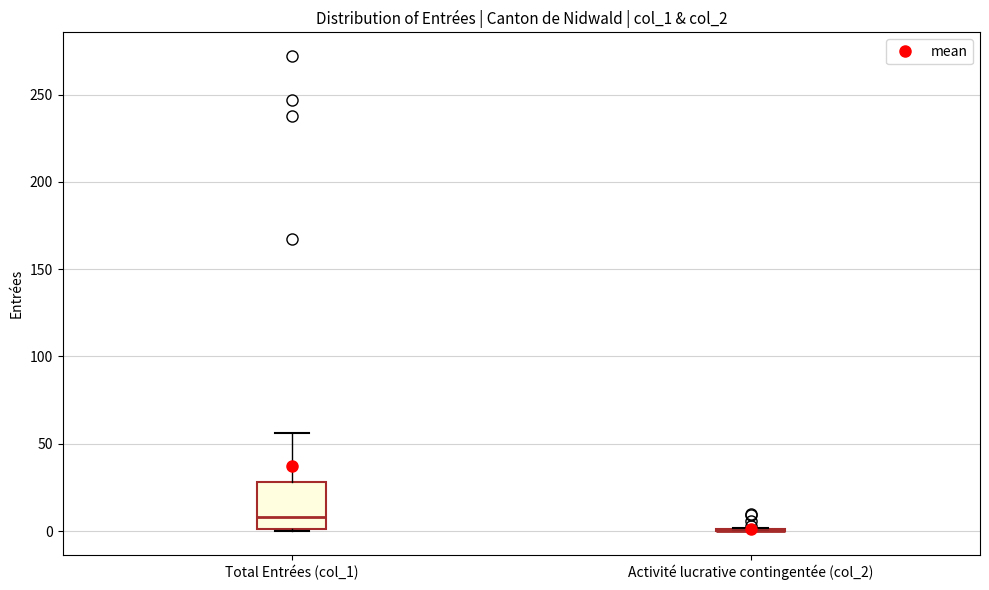

Where does the median line of the box for Total Entrées (col_1) sit on the y-axis? The values are not printed on the chart, so give them approximately, as read against the axis.

10